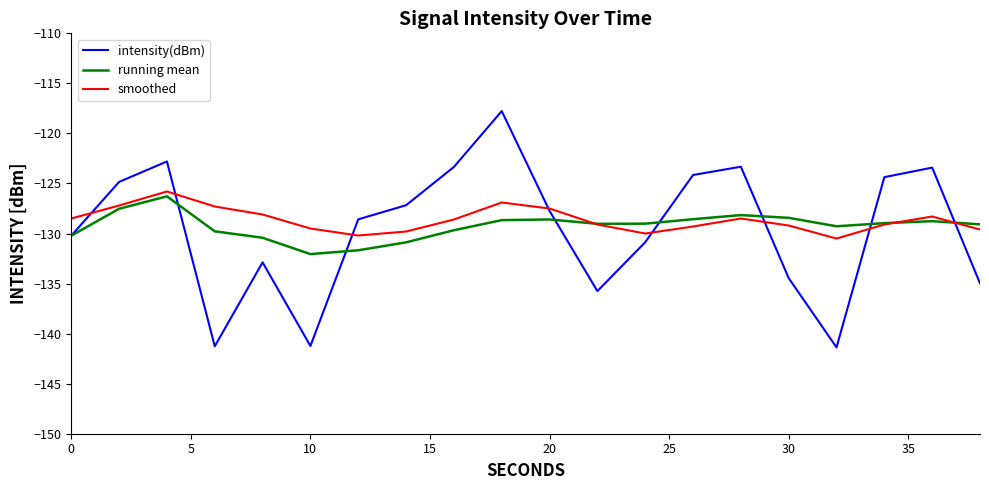

What is the sum of all running mean values?

-2585.1